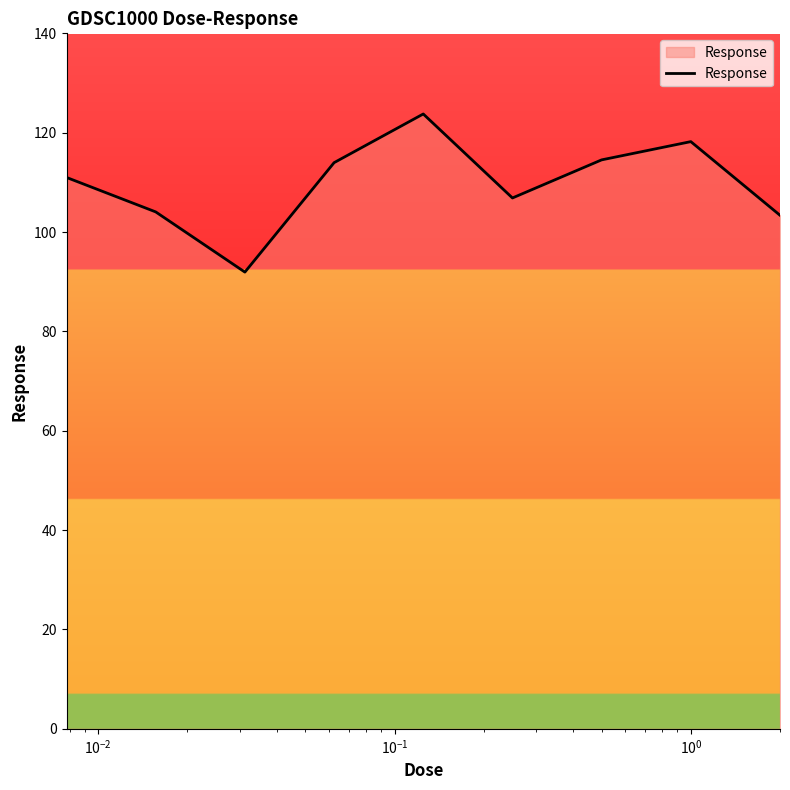

What is the greatest value displayed?

123.8